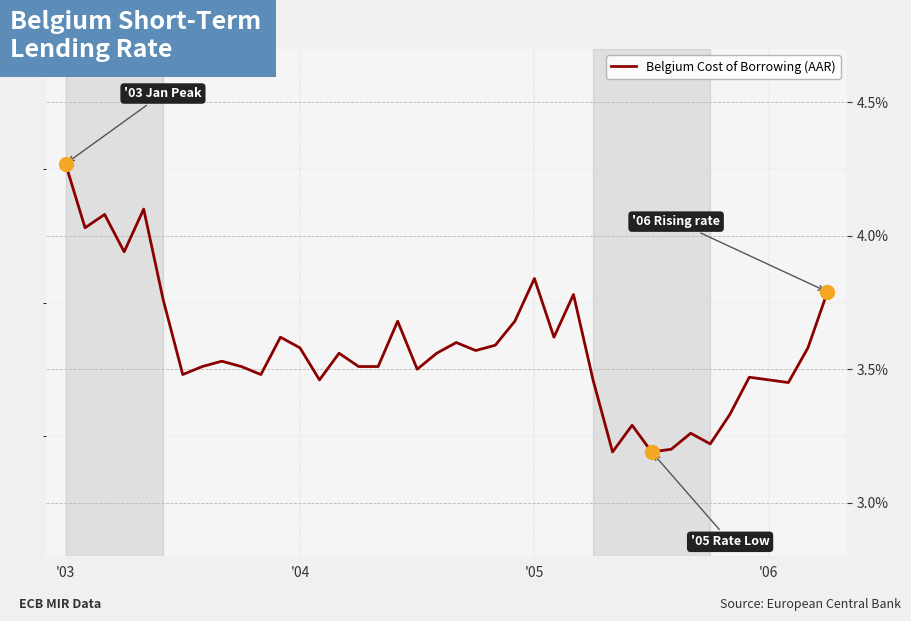

What is the difference between the maximum and second lowest values?

1.1